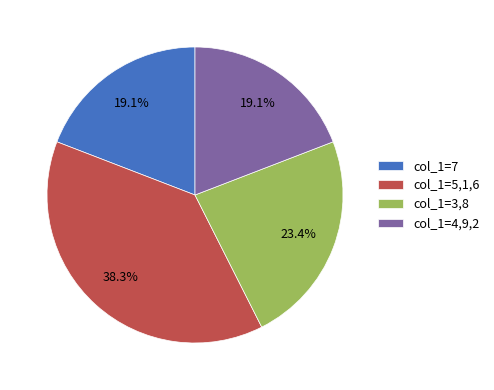

Do col_1=7 and col_1=5,1,6 together represent more than half of the pie?

Yes